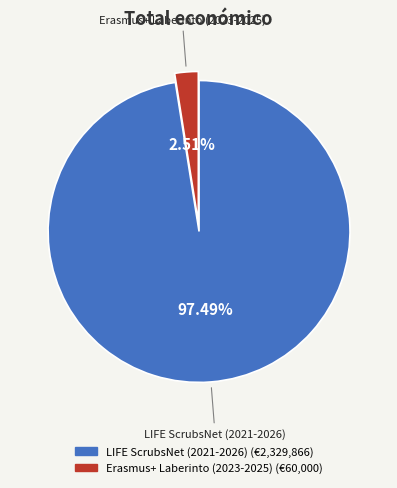

To the nearest percent, what is the combined percentage of LIFE ScrubsNet (2021-2026) and Erasmus+ Laberinto (2023-2025)?

100%